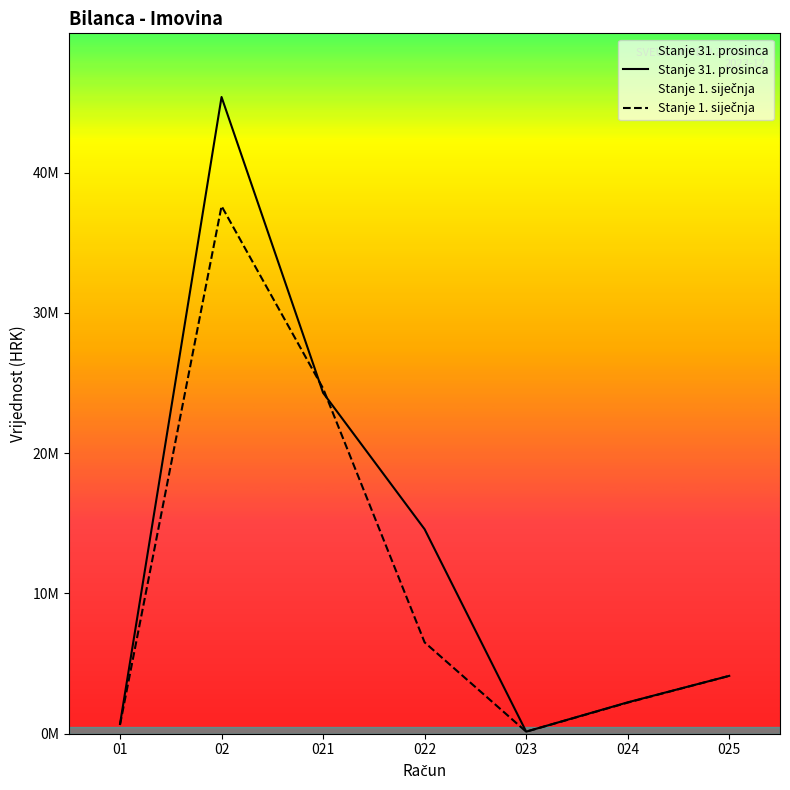

Does the chart display data point markers on the line(s)?

No